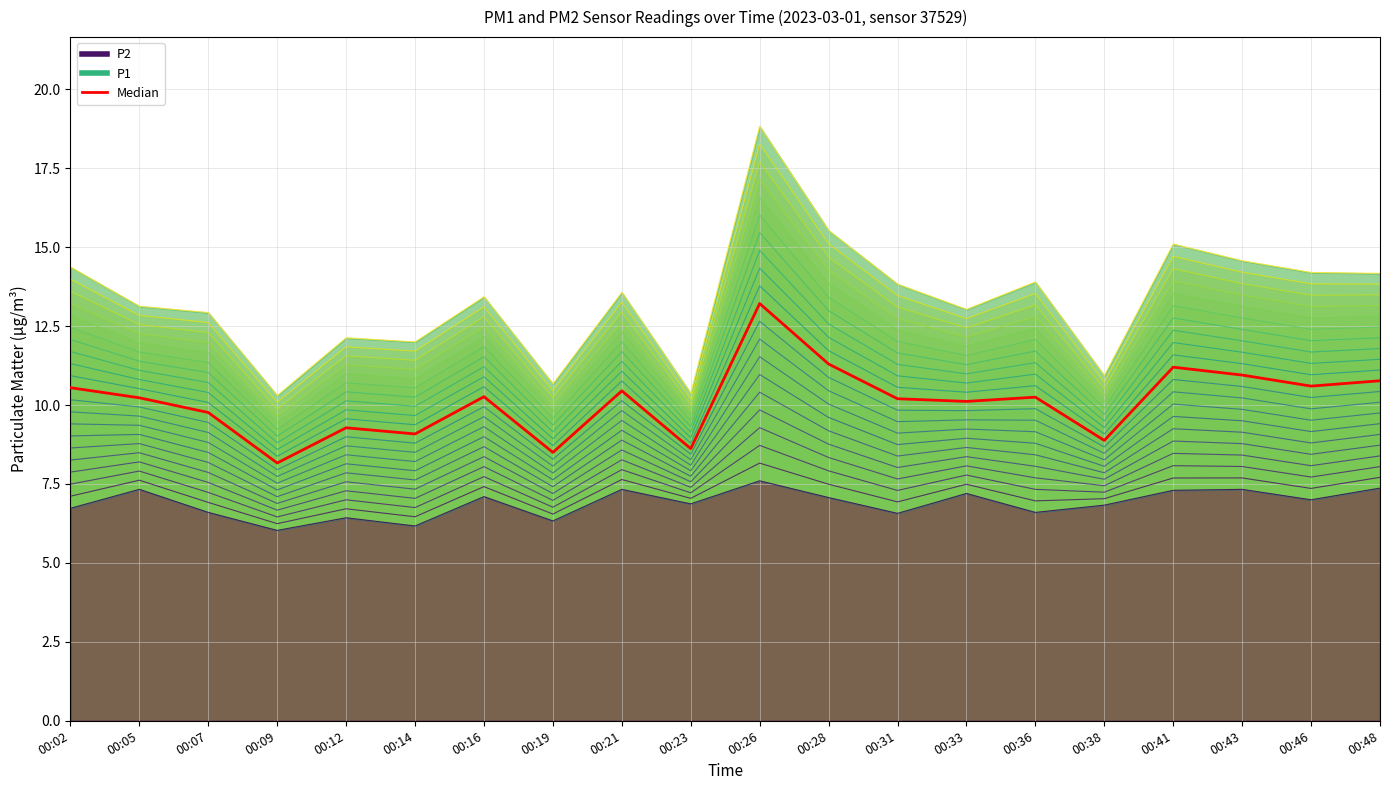

Reading left to right, what are all the values shown in this chart?

P1: 14.4	13.1	12.9	10.3	12.1	12.0	13.4	10.7	13.6	10.4	18.8	15.5	13.8	13.0	13.9	10.9	15.1	14.6	14.2	14.2
P2: 6.7	7.3	6.6	6.0	6.4	6.2	7.1	6.3	7.3	6.9	7.6	7.1	6.6	7.2	6.6	6.8	7.3	7.3	7.0	7.4